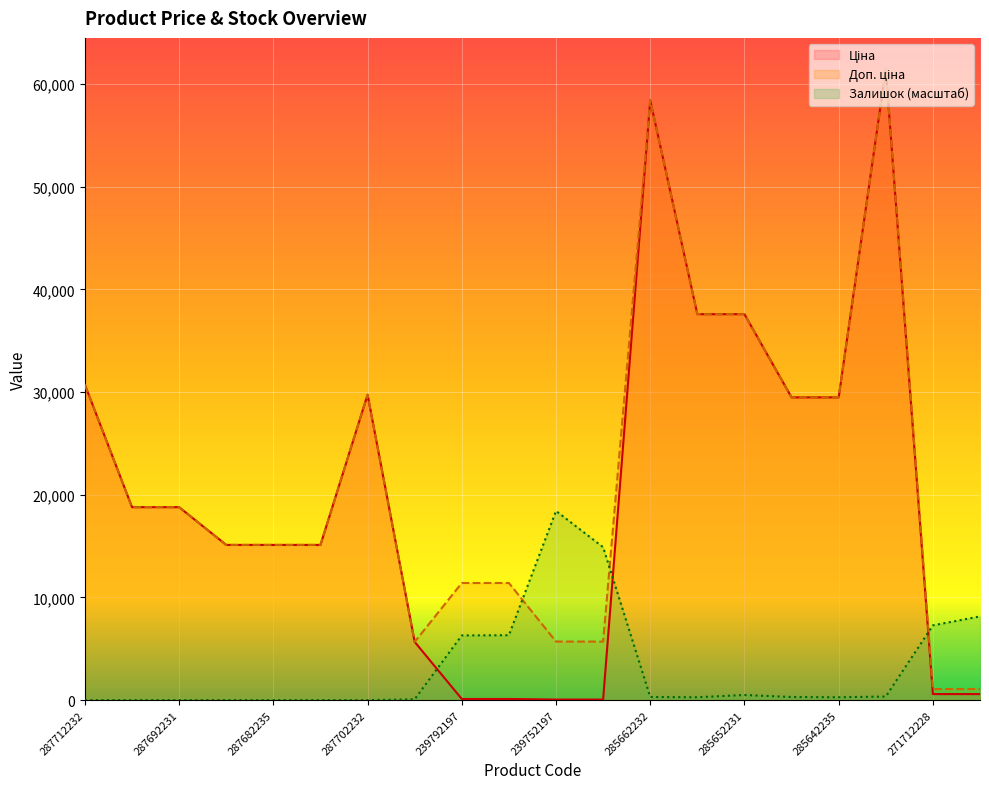

Reading left to right, list all the values displayed in this chart.

Ціна: 287712232=30717.1	287692233=18796.8	287692231=18796.8	287682236=15120.0	287682235=15120.0	287682234=15120.0	287702232=29747.2	10832185=5673.8	239792197=114.1	239792196=114.1	239752197=57.0	239752196=57.0	285662232=58426.5	285652233=37593.6	285652231=37593.6	285642236=29491.5	285642235=29491.5	285672232=61434.3	271712228=589.9	271712227=589.9
Доп. ціна: 287712232=30717.1	287692233=18796.8	287692231=18796.8	287682236=15120.0	287682235=15120.0	287682234=15120.0	287702232=29747.2	10832185=5673.8	239792197=11410.0	239792196=11410.0	239752197=5705.0	239752196=5705.0	285662232=58426.5	285652233=37593.6	285652231=37593.6	285642236=29491.5	285642235=29491.5	285672232=61434.3	271712228=1081.7	271712227=1081.7
Залишок: 287712232=0.0	287692233=0.0	287692231=0.0	287682236=0.0	287682235=0.0	287682234=0.0	287702232=0.0	10832185=87.2	239792197=6303.4	239792196=6325.2	239752197=18430.3	239752196=14896.9	285662232=305.4	285652233=283.5	285652231=501.7	285642236=305.4	285642235=283.5	285672232=349.0	271712228=7284.9	271712227=8157.3